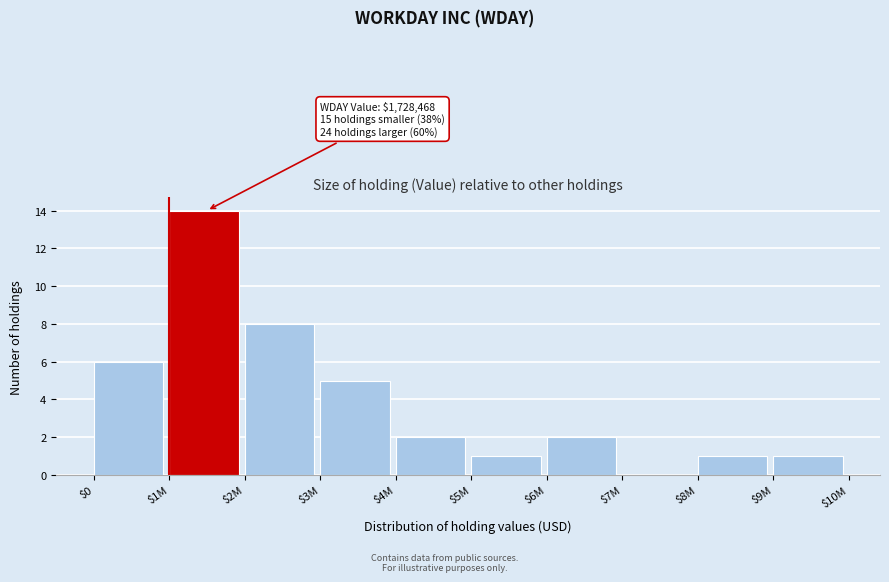

What is the sum of all values?

40